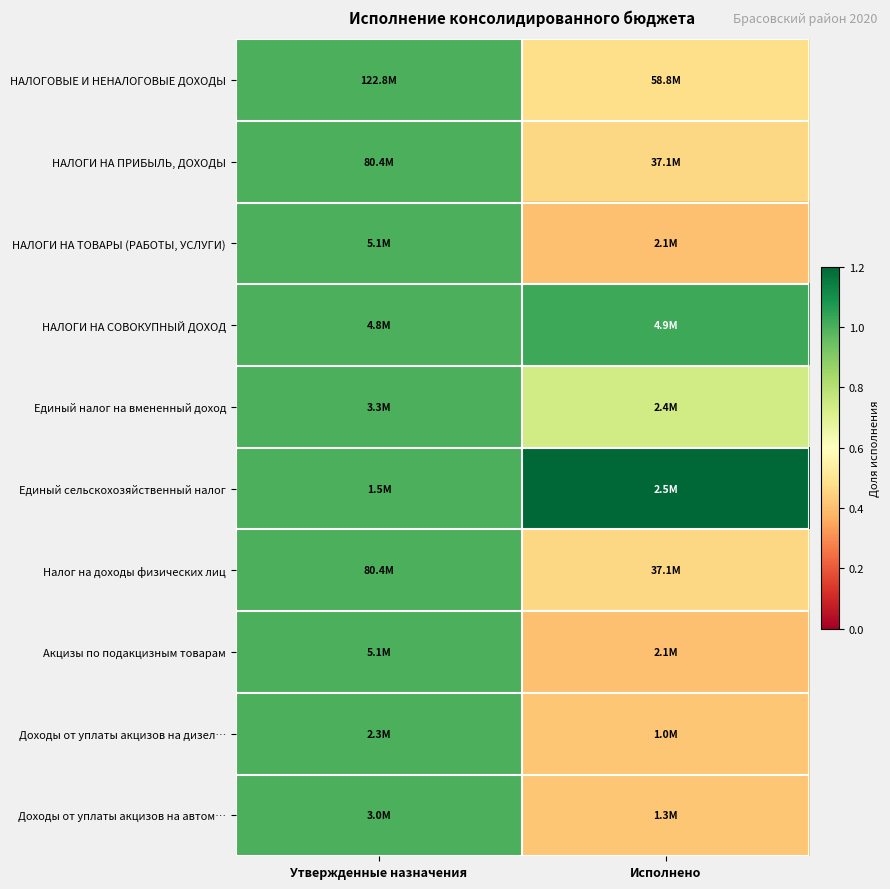

At which category is the sum across all series the highest?

Утвержденные назначения